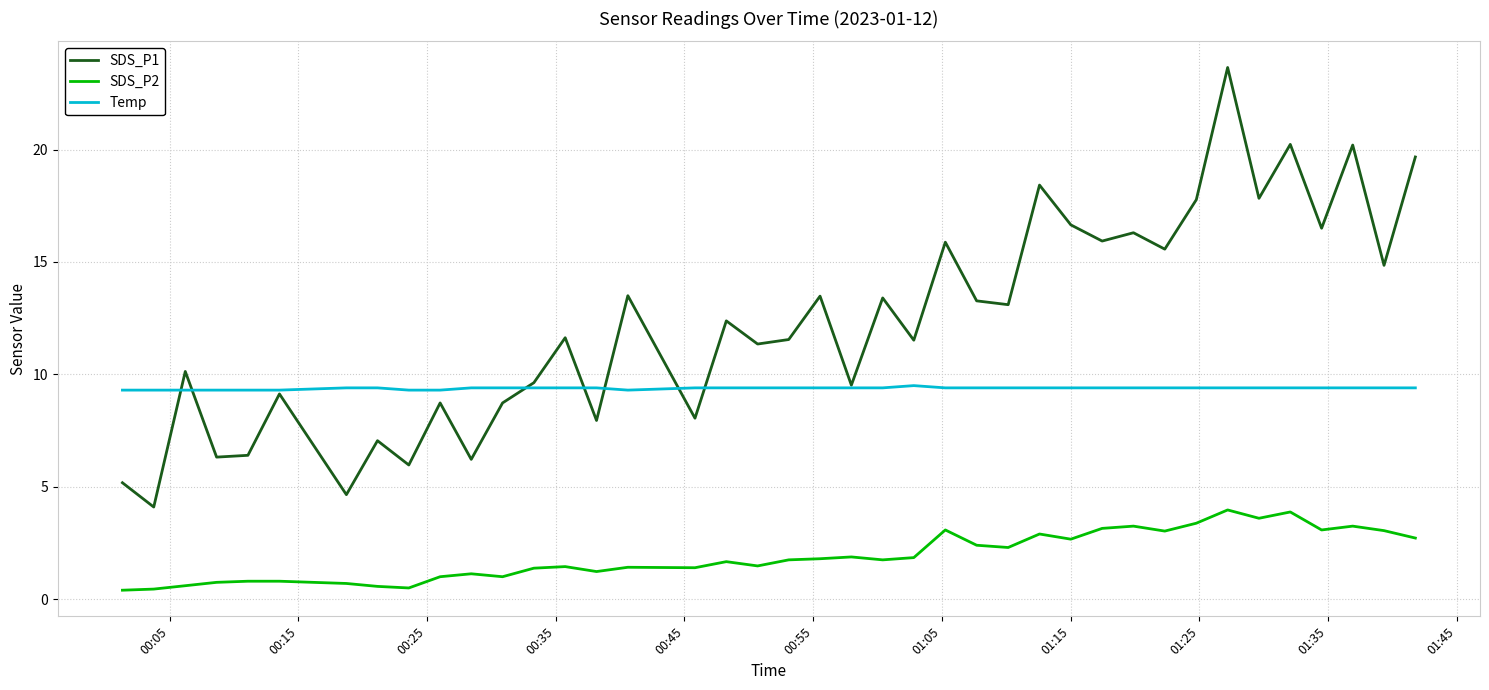

True or false: SDS_P1 and SDS_P2 cross at least once.

False